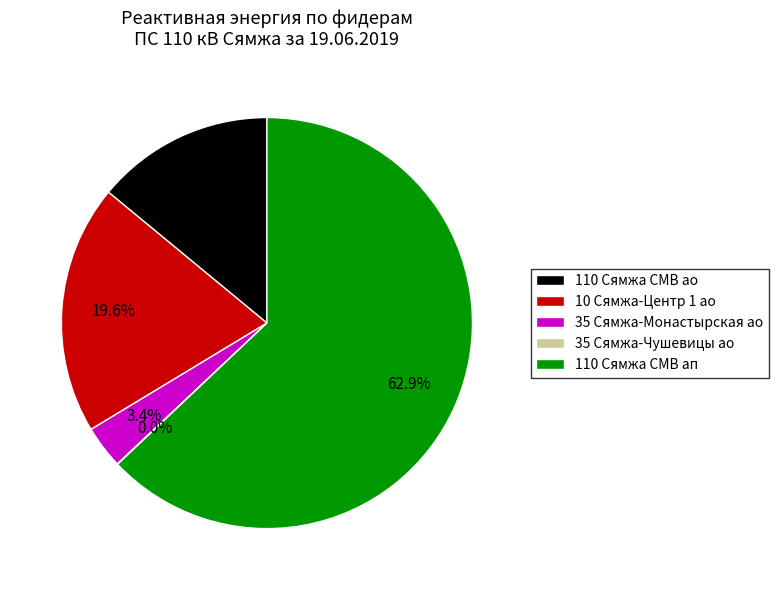

Which slice is the largest?

110 Сямжа СМВ ап